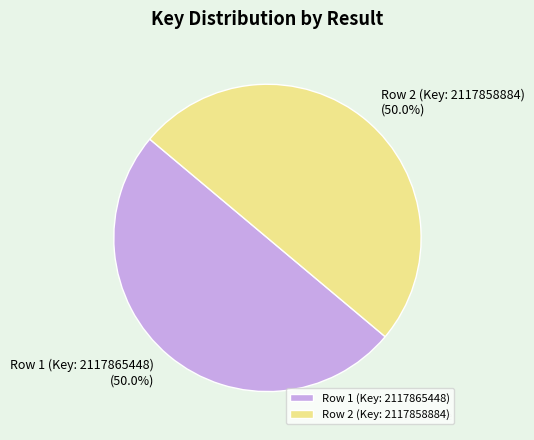

What percentage is NOT represented by Row 2 (Key: 2117858884)?

50.0%